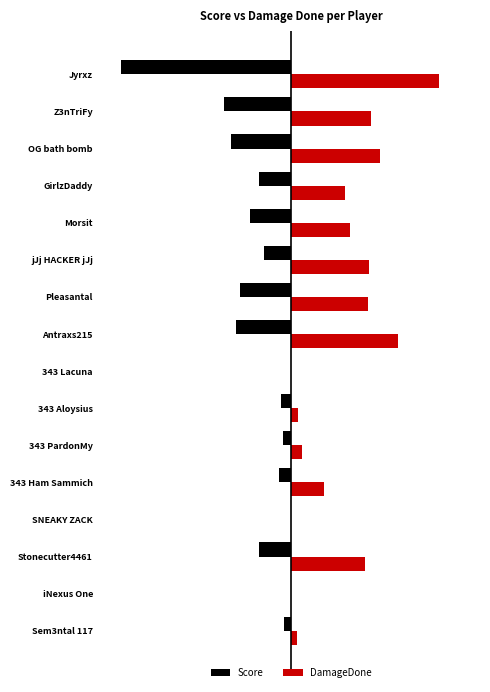

What are all the series names shown in the legend?

Score, DamageDone